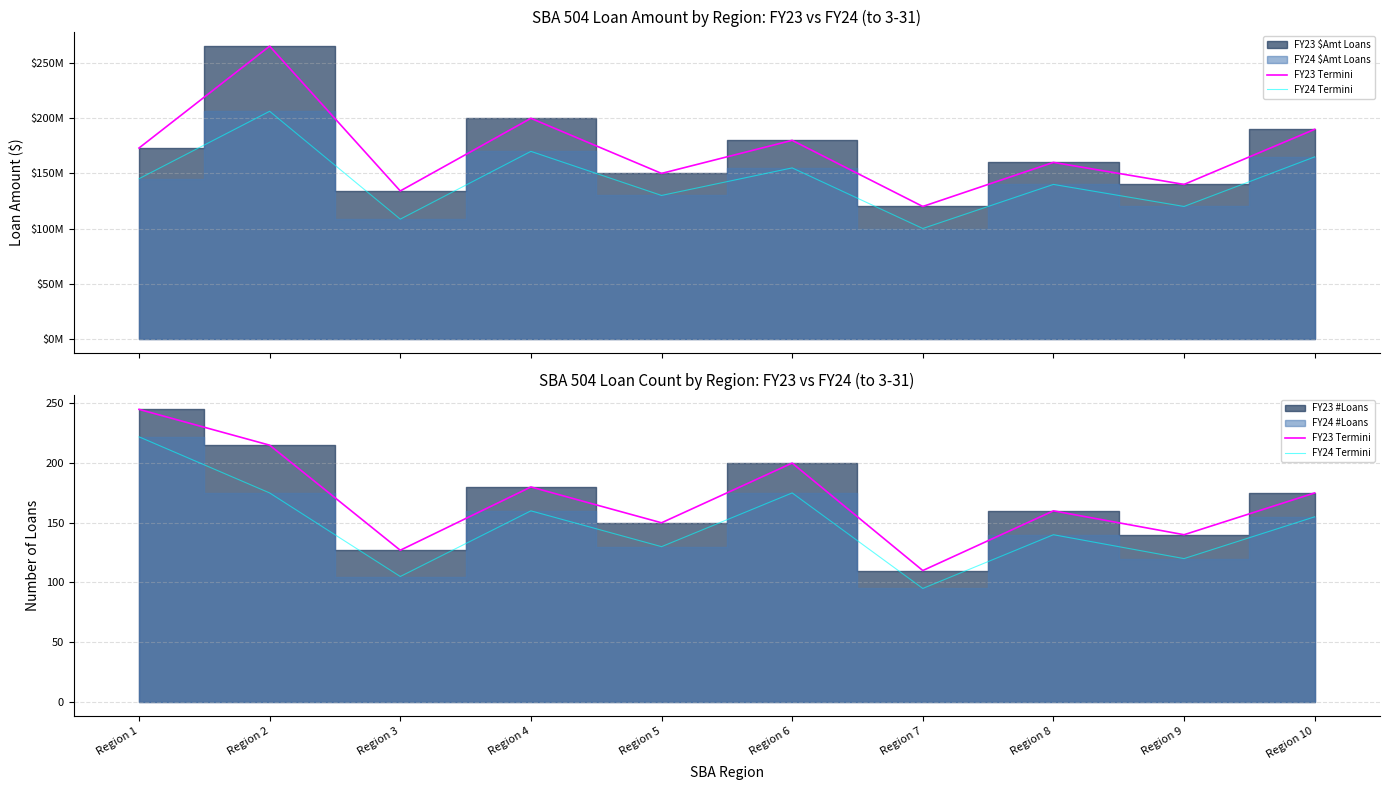

What is the difference between the FY23 Termini values at Region 5 and Region 10?

25